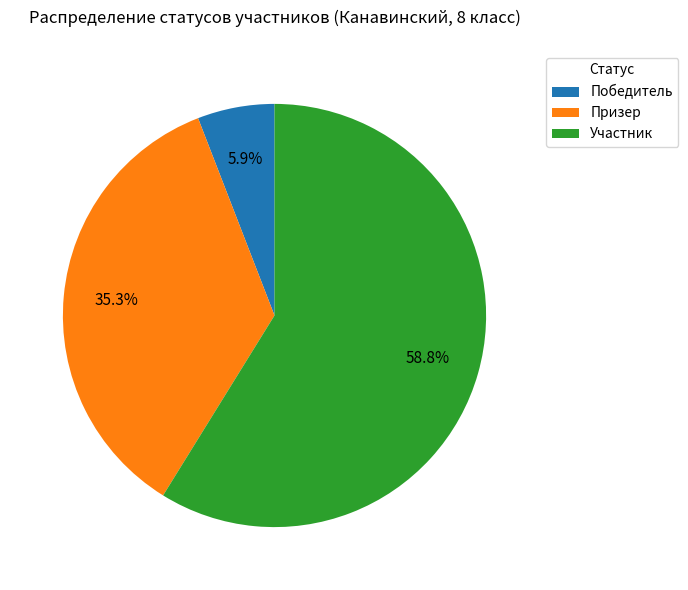

How many slices are in this pie chart?

3